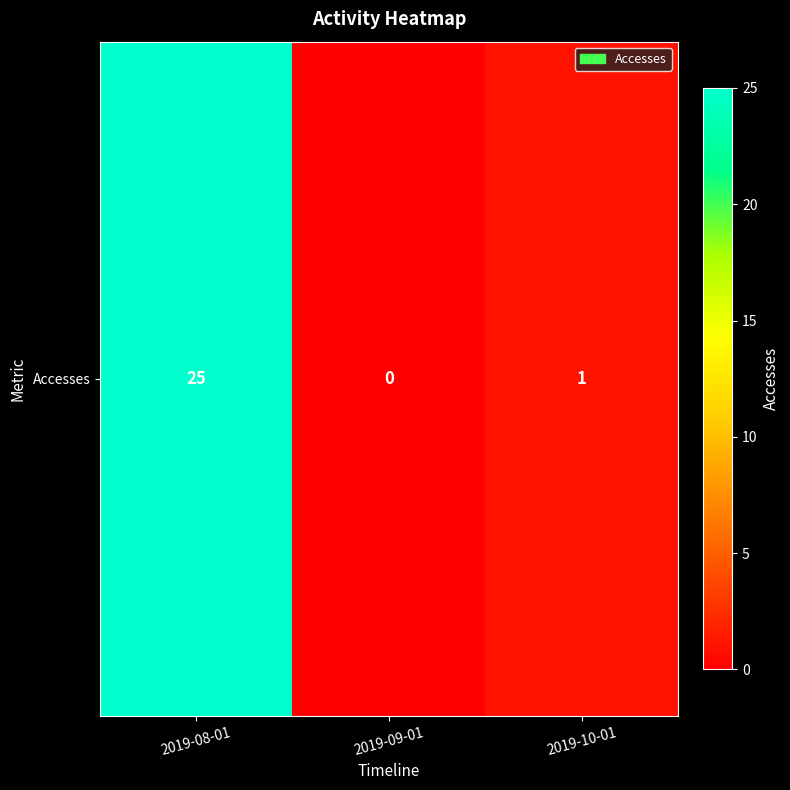

Reading left to right, list all the values displayed in this chart.

25	0	1